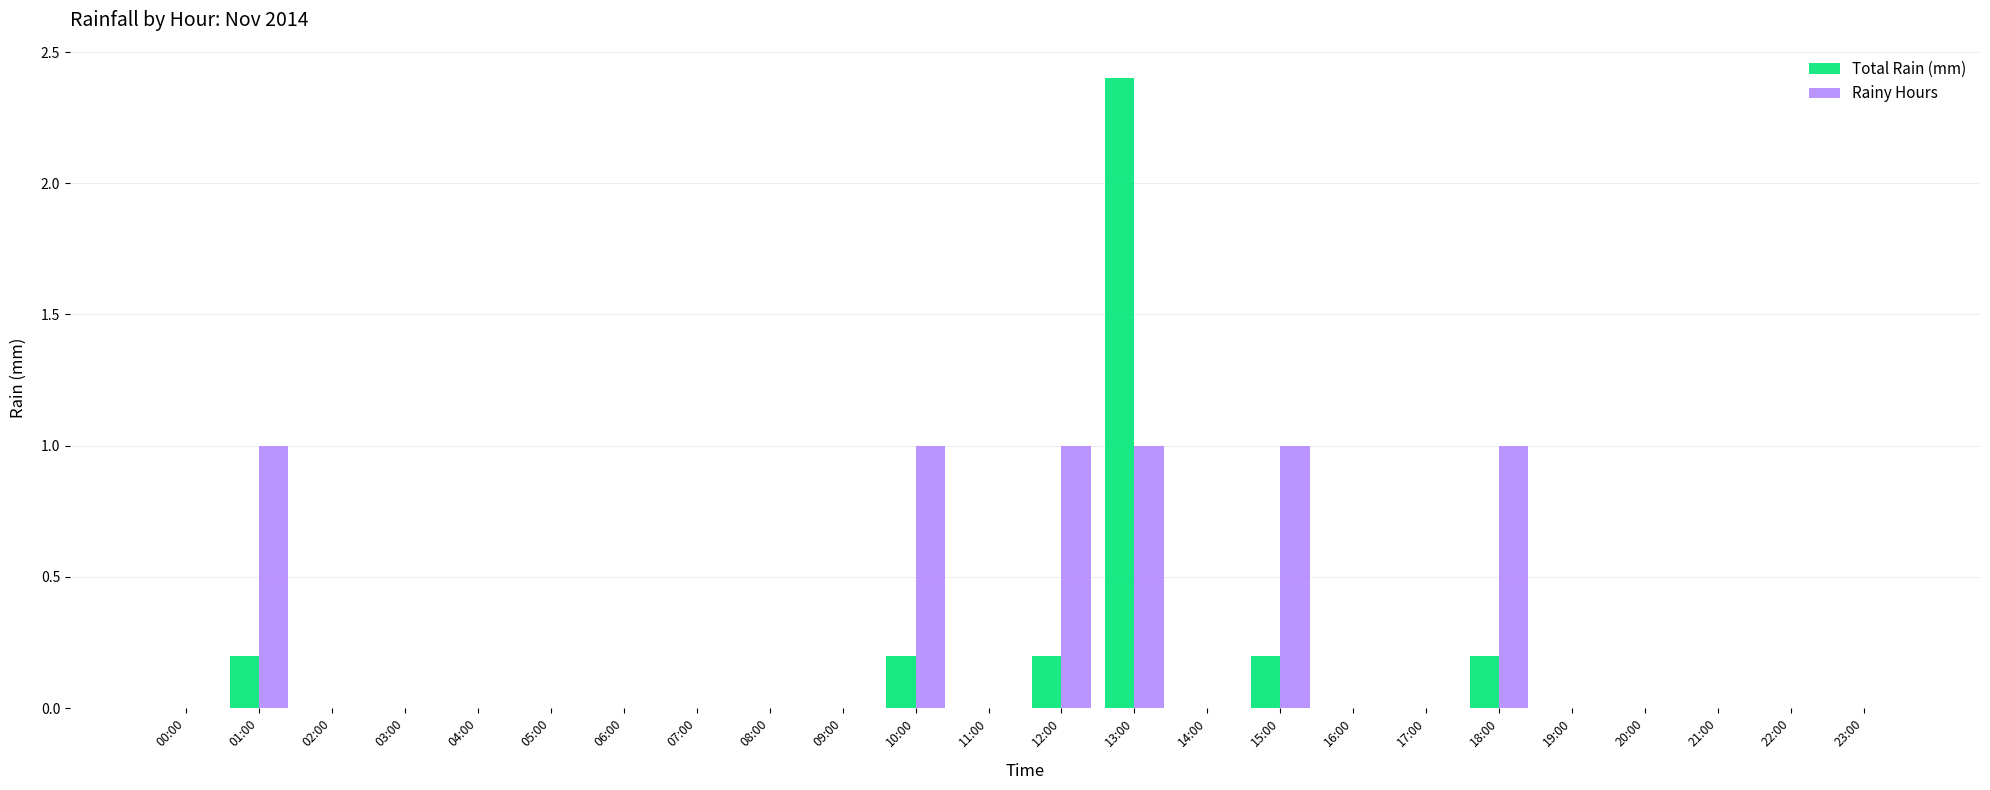

True or false: Total Rain (mm) has a value of 0.0 at 04:00.

True